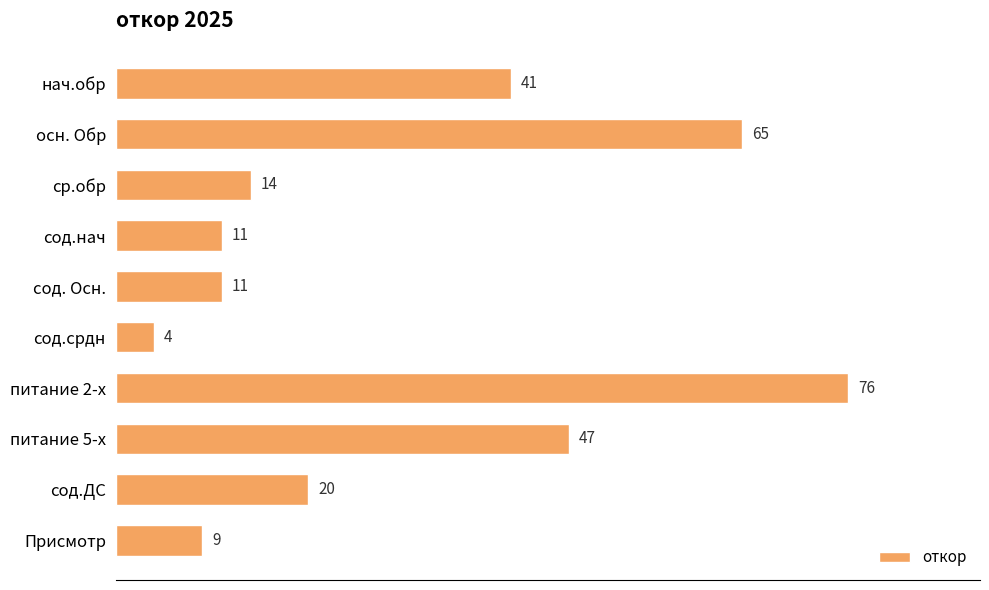

Where is the data nearest to the value 40?

нач.обр